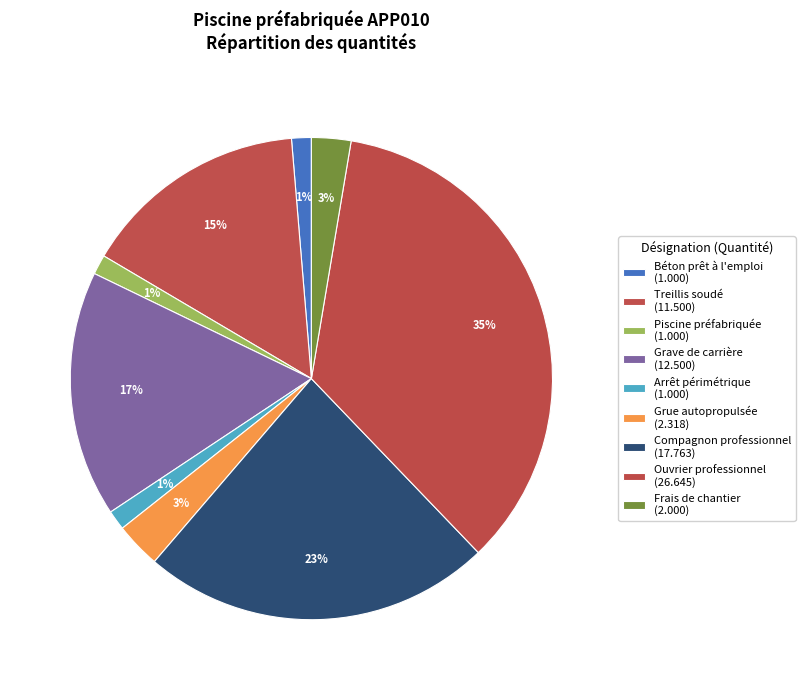

Do Ouvrier professionnel and Arrêt périmétrique together represent more than half of the pie?

No